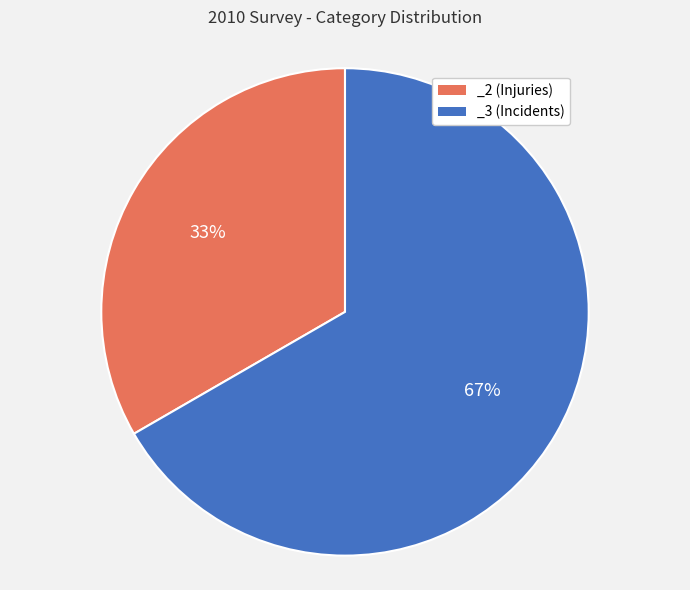

Combined, do _2 (Injuries) and _3 (Incidents) account for over 50%?

Yes